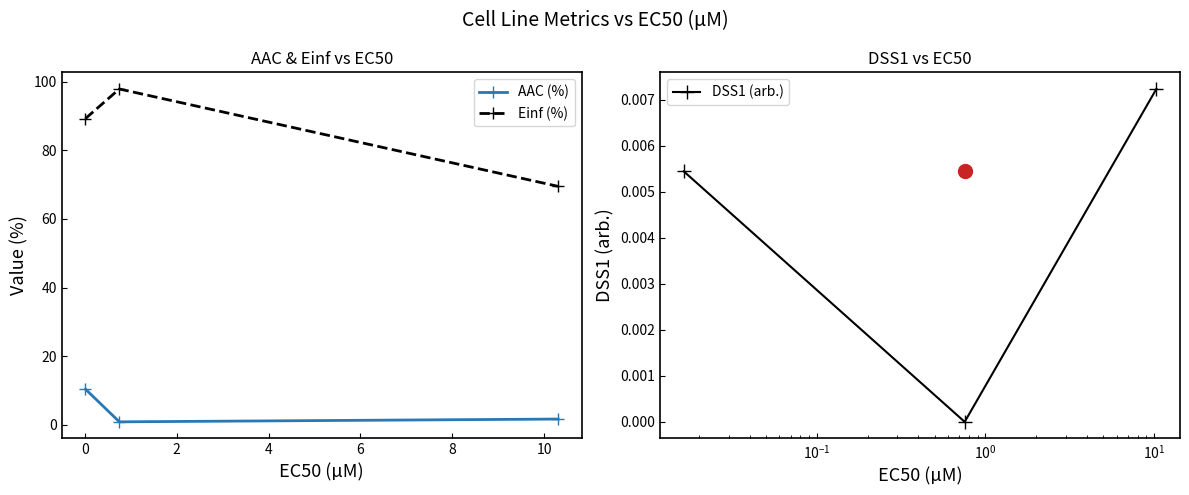

Does the chart have visible grid lines?

No